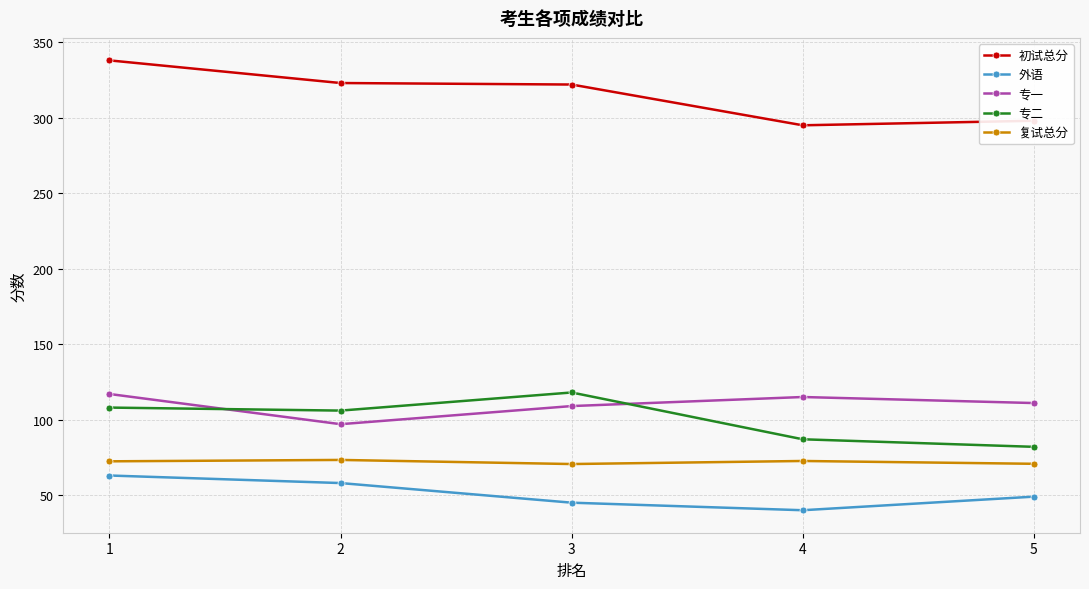

What is the value of the 复试总分 point at the 2nd from the left?

73.3